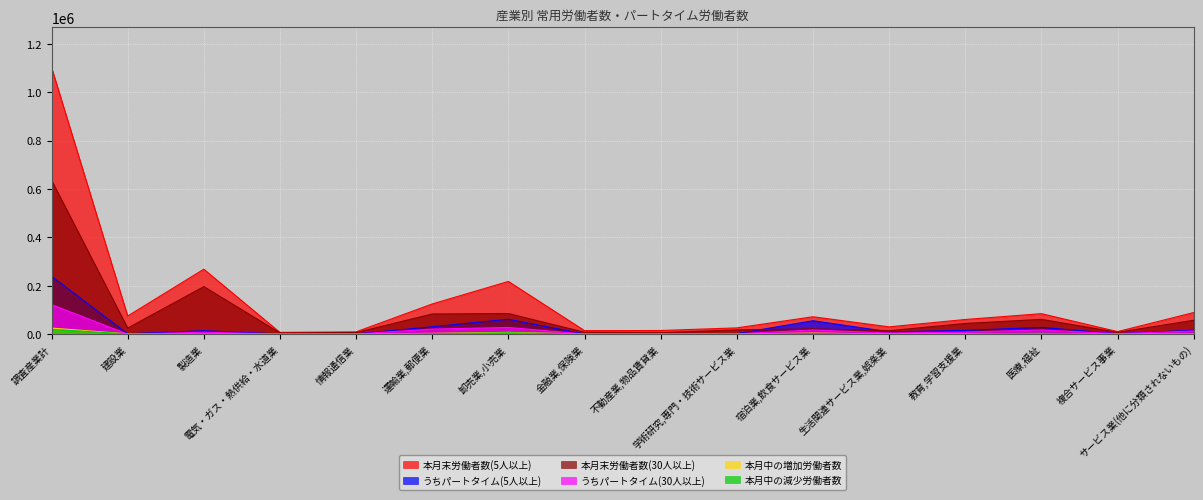

What is the difference between the highest and lowest values at 宿泊業,飲食サービス業?

69018